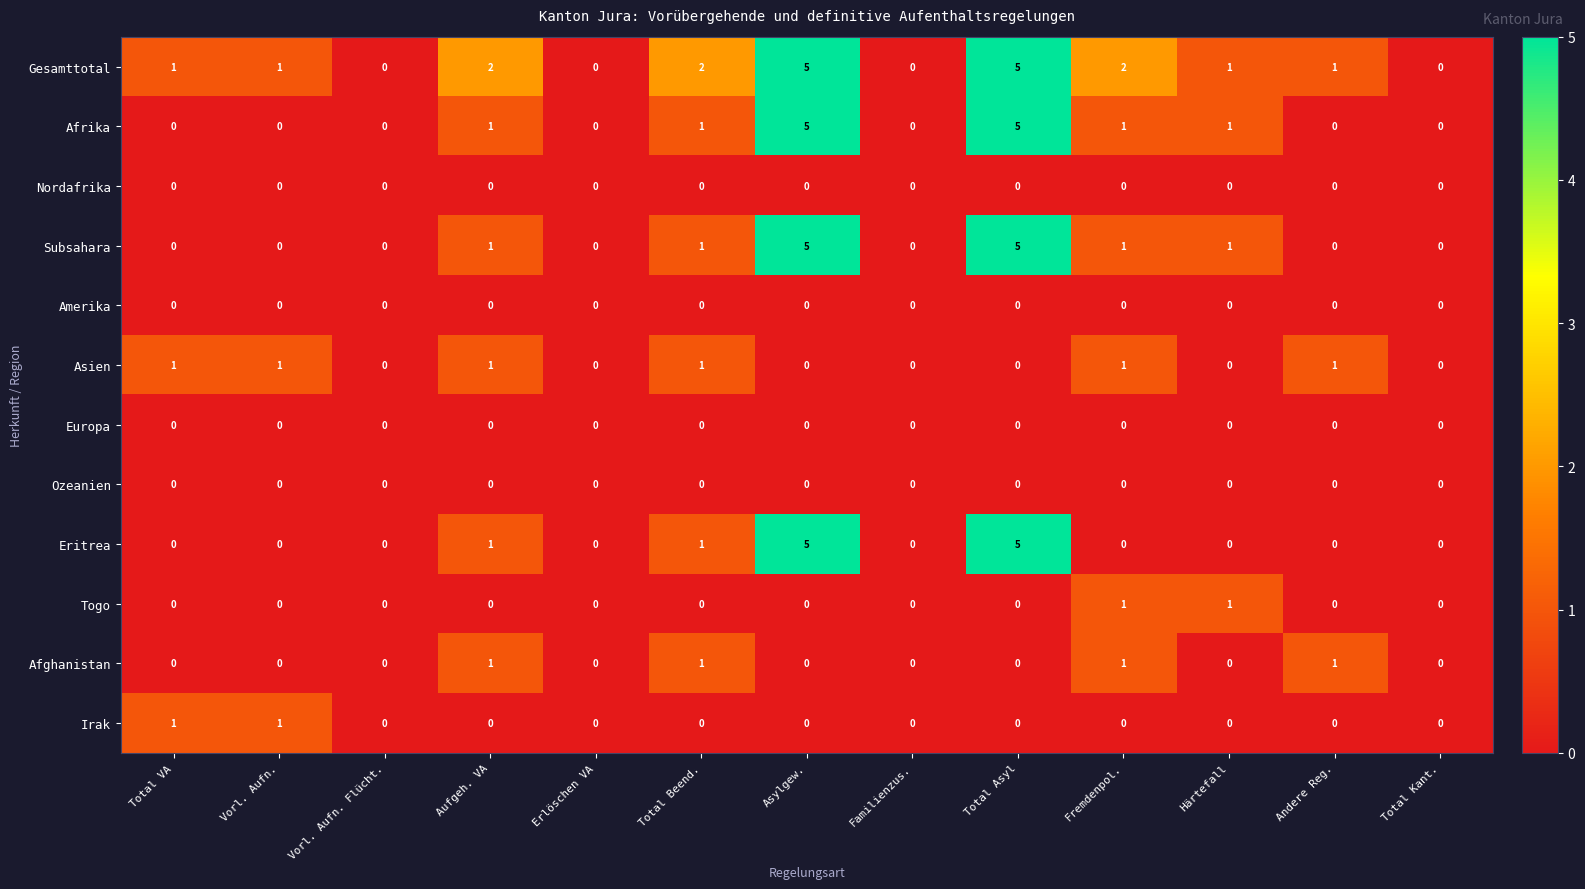

What is the sum of all Afghanistan values?

4